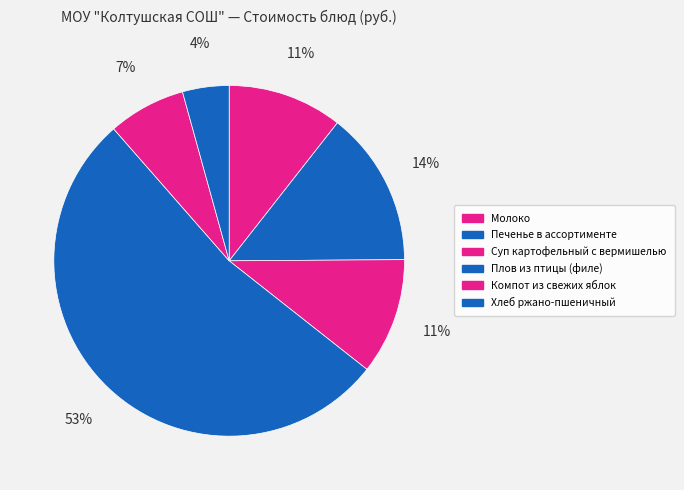

To the nearest percent, what percentage of the pie is Суп картофельный с вермишелью?

11%